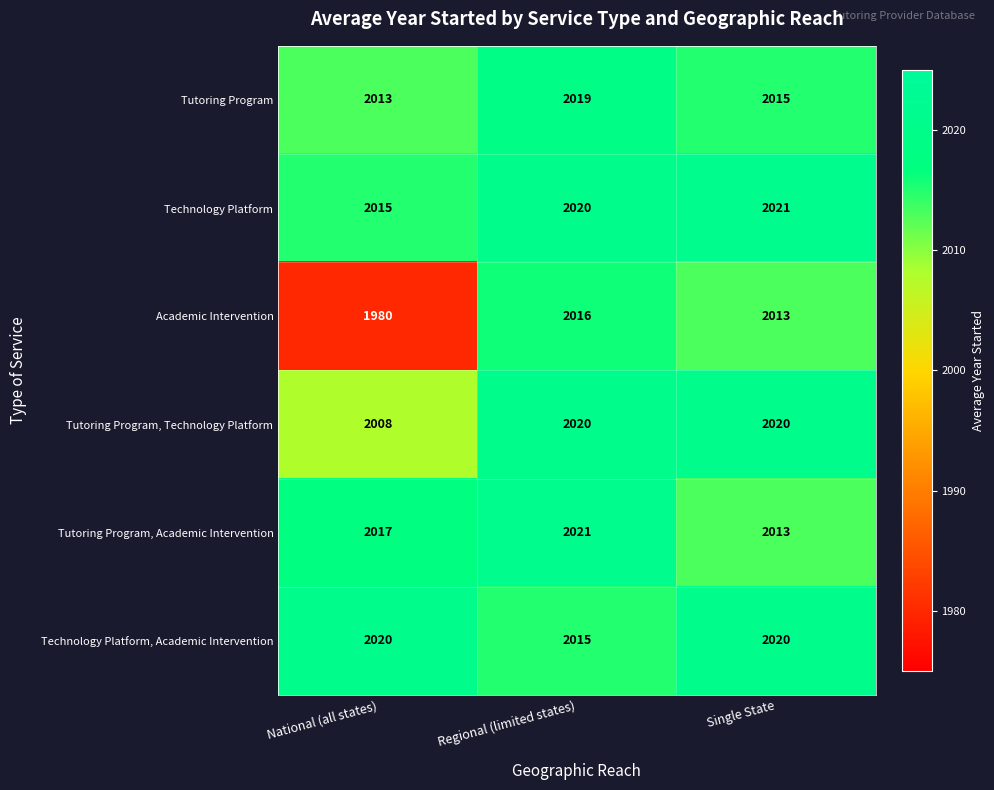

What is the maximum value shown in the chart?

2021